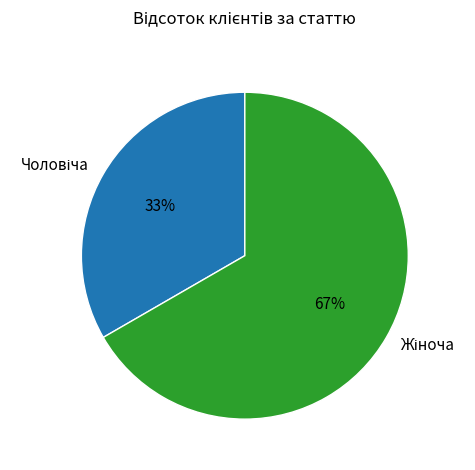

Does any single category account for the majority?

Yes